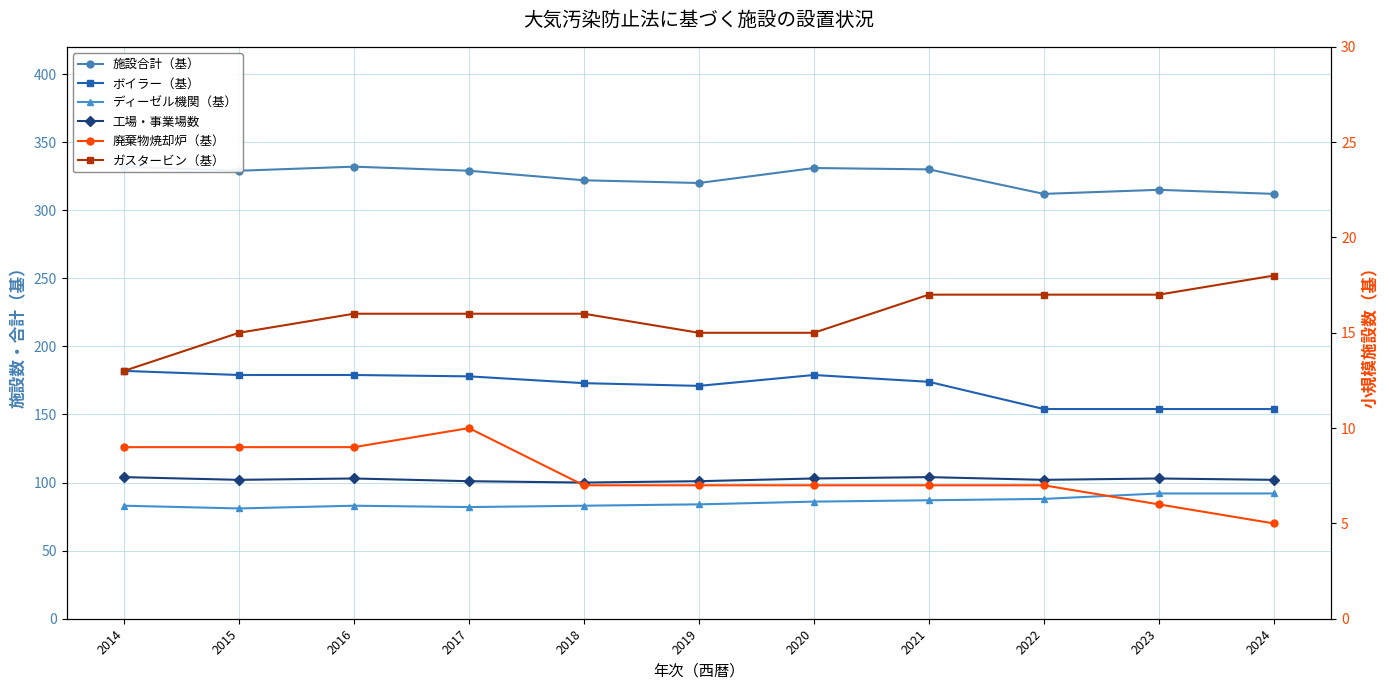

Reading left to right, list all the values displayed in this chart.

施設合計（基）: 2014=332	2015=329	2016=332	2017=329	2018=322	2019=320	2020=331	2021=330	2022=312	2023=315	2024=312
ボイラー（基）: 2014=182	2015=179	2016=179	2017=178	2018=173	2019=171	2020=179	2021=174	2022=154	2023=154	2024=154
ディーゼル機関（基）: 2014=83	2015=81	2016=83	2017=82	2018=83	2019=84	2020=86	2021=87	2022=88	2023=92	2024=92
工場・事業場数: 2014=104	2015=102	2016=103	2017=101	2018=100	2019=101	2020=103	2021=104	2022=102	2023=103	2024=102
廃棄物焼却炉（基）: 2014=9	2015=9	2016=9	2017=10	2018=7	2019=7	2020=7	2021=7	2022=7	2023=6	2024=5
ガスタービン（基）: 2014=13	2015=15	2016=16	2017=16	2018=16	2019=15	2020=15	2021=17	2022=17	2023=17	2024=18